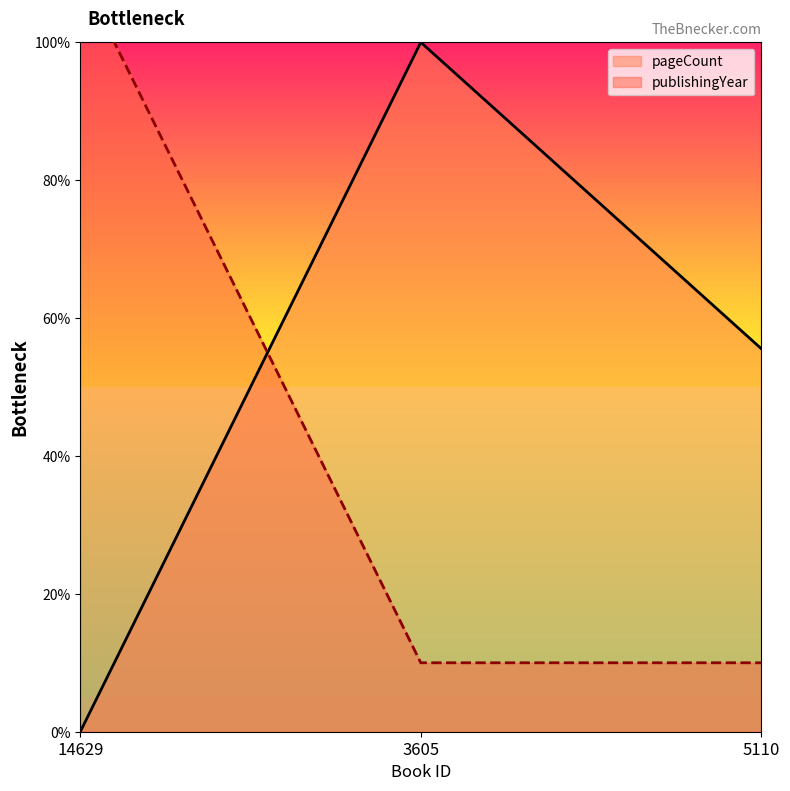

Reading left to right, extract all data points from this chart.

pageCount: 14629=0.0	3605=100.0	5110=55.6
publishingYear: 14629=110.0	3605=10.0	5110=10.0